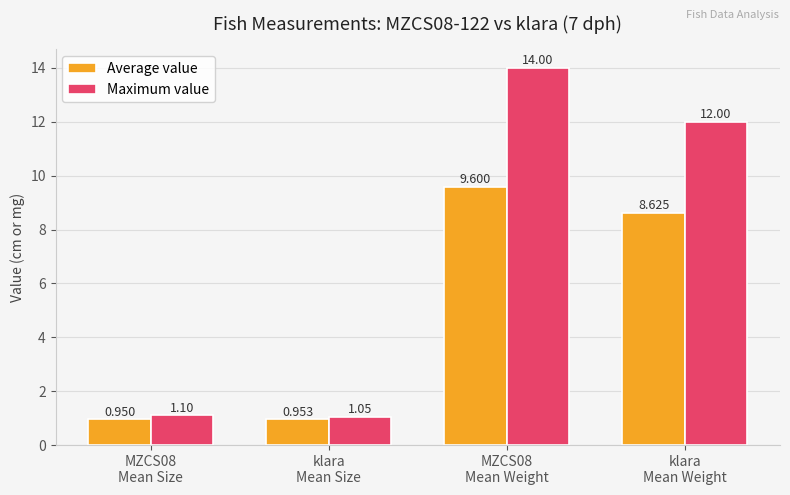

What is the label of the 4th bar from the left?

klara
Mean Weight